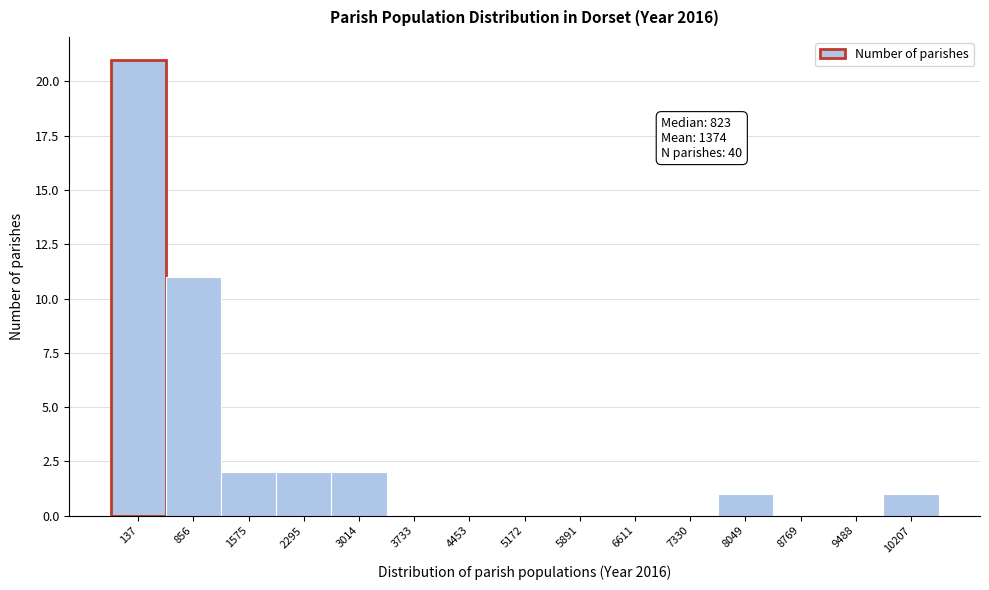

Reading left to right, what are all the values shown in this chart?

137=21	856=11	1575=2	2295=2	3014=2	3733=0	4453=0	5172=0	5891=0	6611=0	7330=0	8049=1	8769=0	9488=0	10207=1